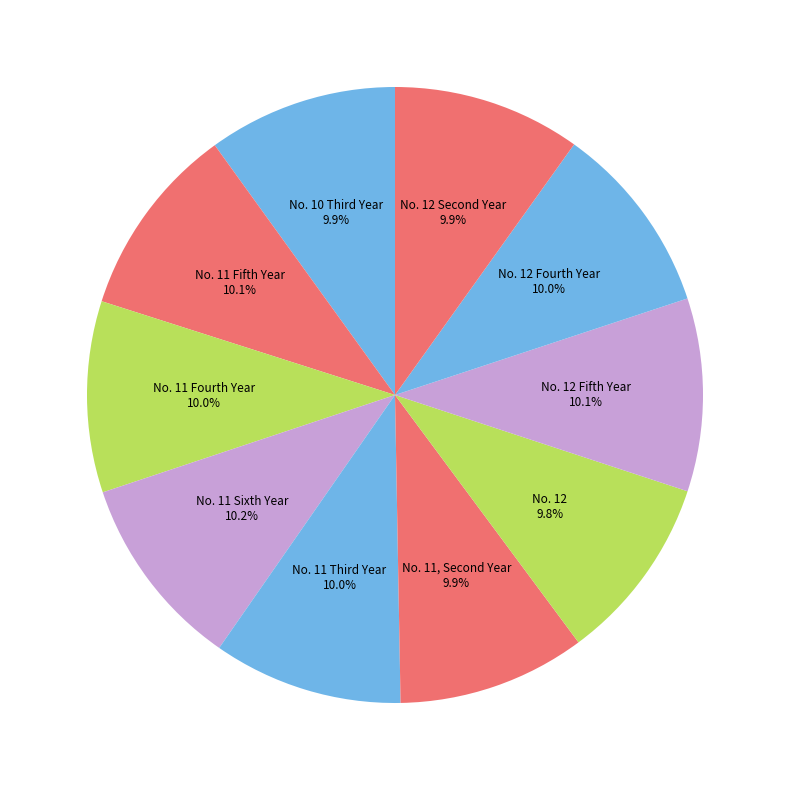

Count the number of slices in the pie.

10